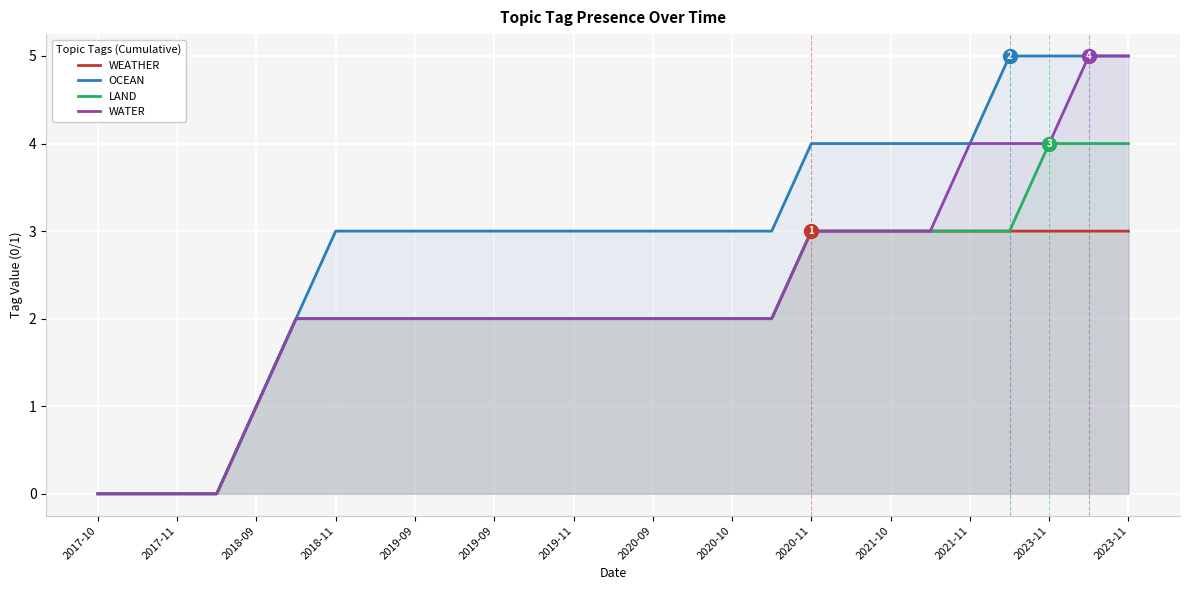

What are all the series names shown in the legend?

WEATHER, OCEAN, LAND, WATER